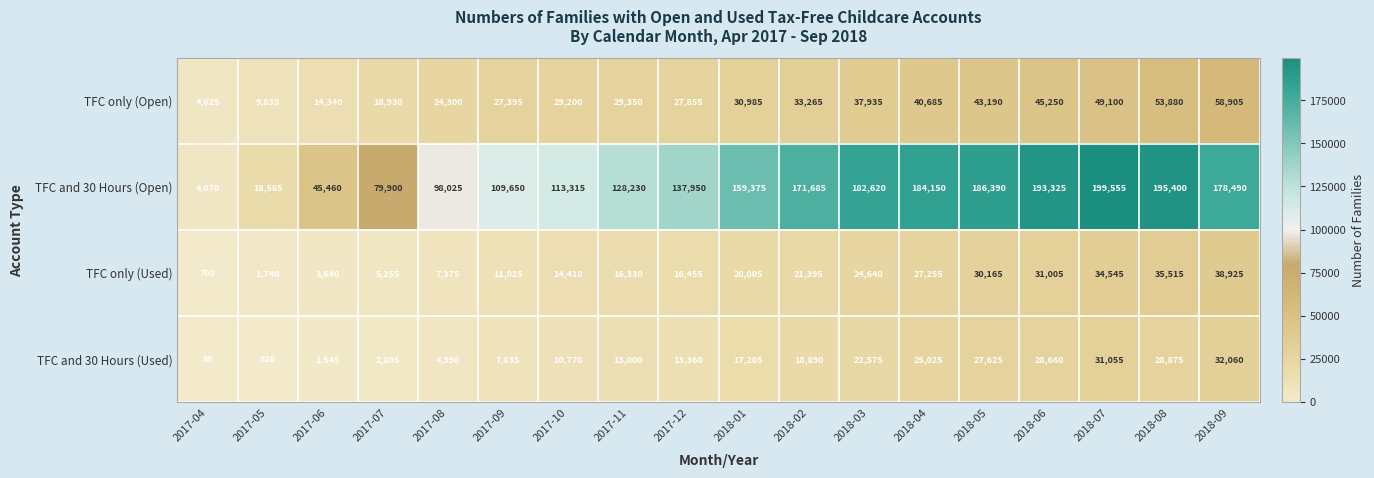

What is the difference between the TFC only (Used) values at 2017-10 and 2017-06?

10770